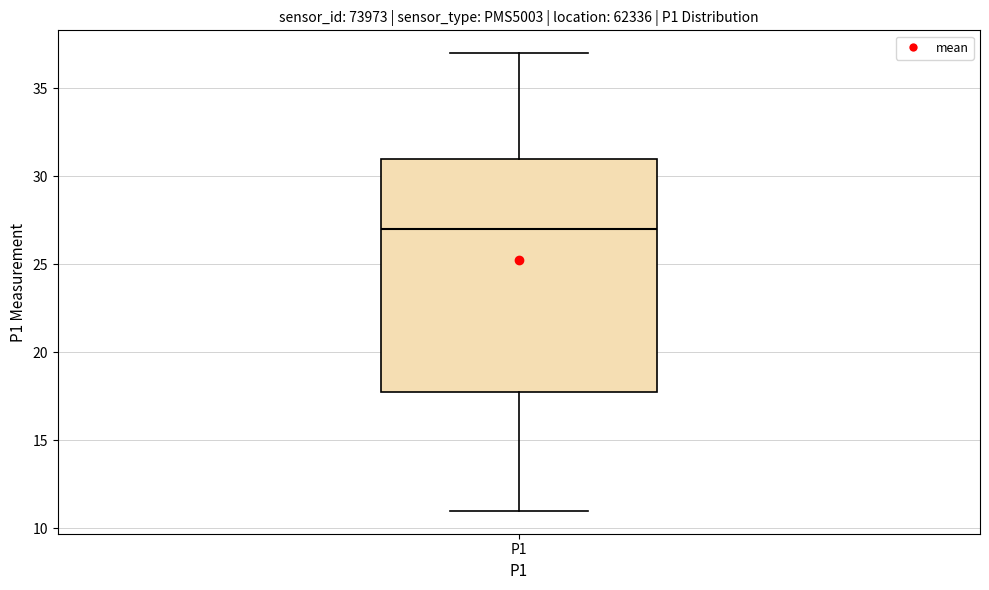

Where does the lower whisker of the box for P1 end on the y-axis? The values are not printed on the chart, so give them approximately, as read against the axis.

11